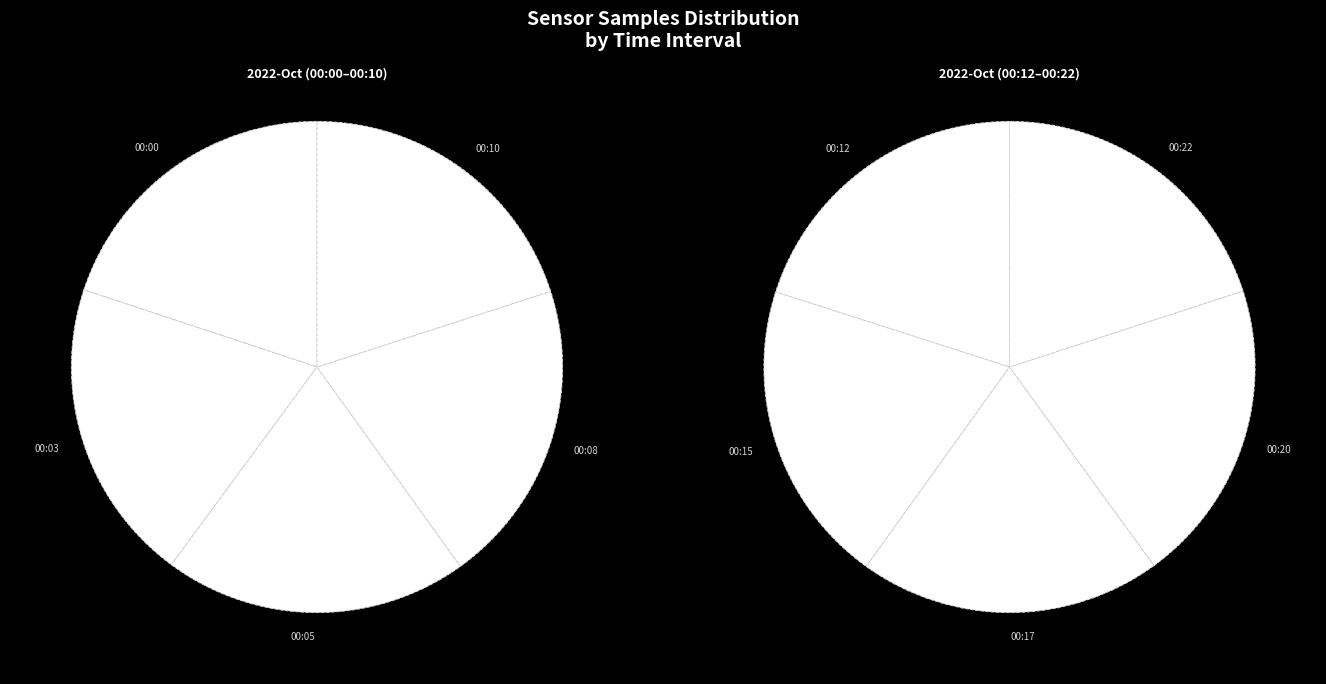

Does 20012 account for over 50% of the chart?

No